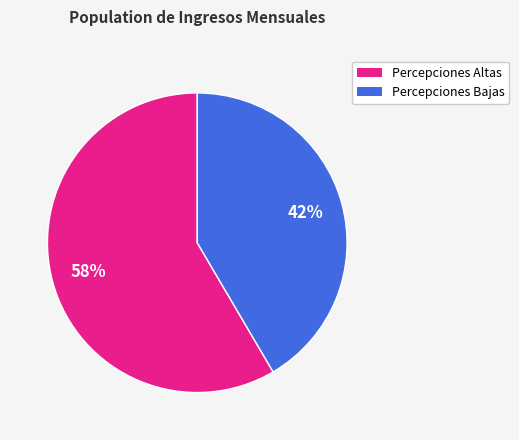

What percentage is the Percepciones Bajas slice, to the nearest percent?

42%